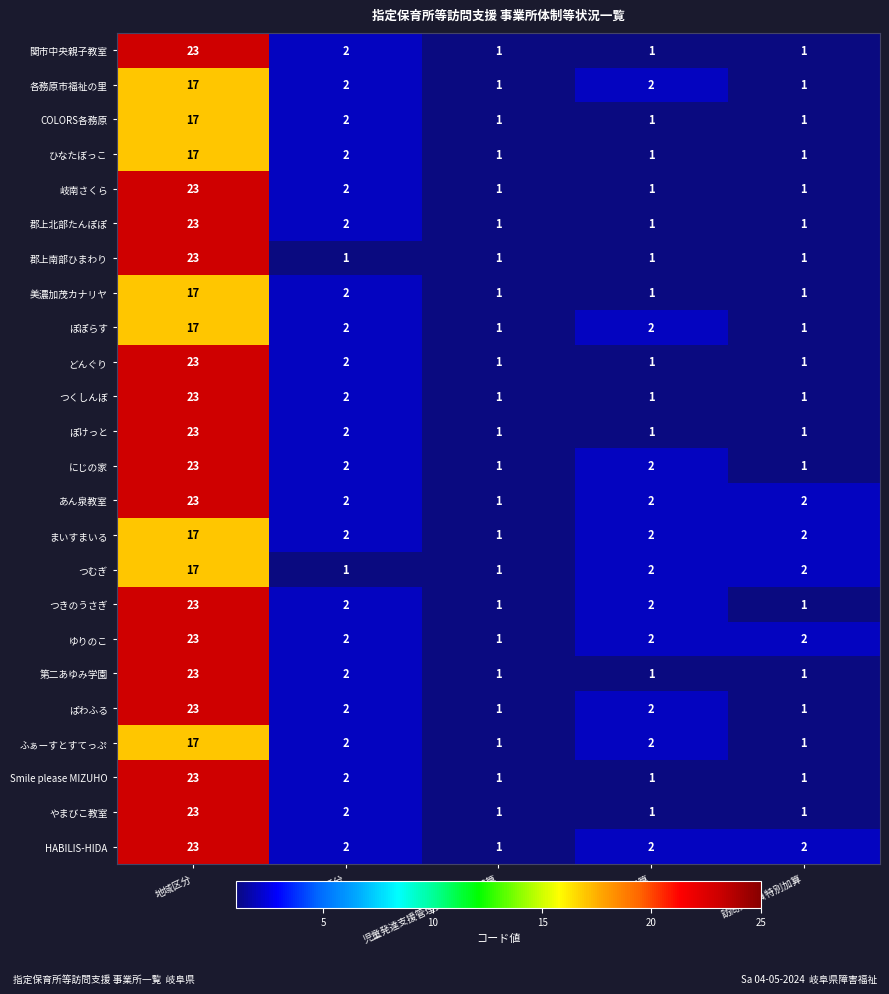

Is the value of 第二あゆみ学園 at 事業実施区分 greater than the value of ぽけっと at 訪問支援員特別加算?

Yes